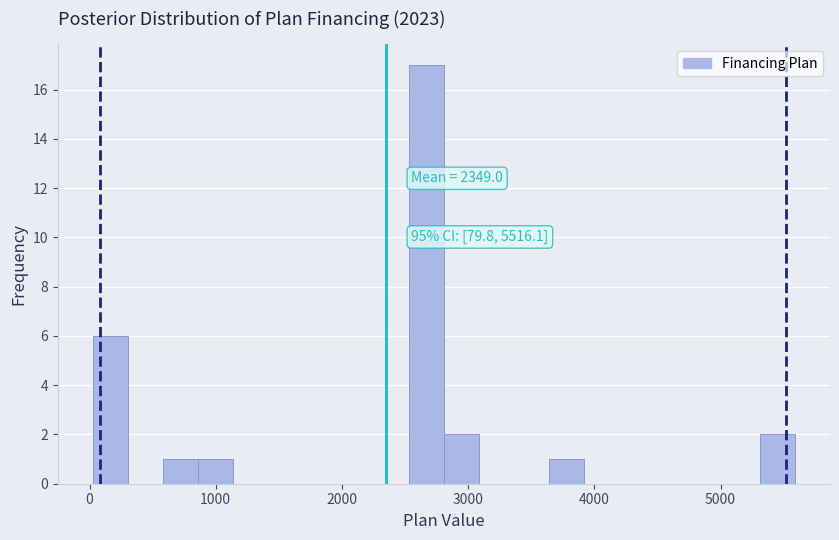

Read against the x-axis, roughly where is the centre of the tallest bar?

2700